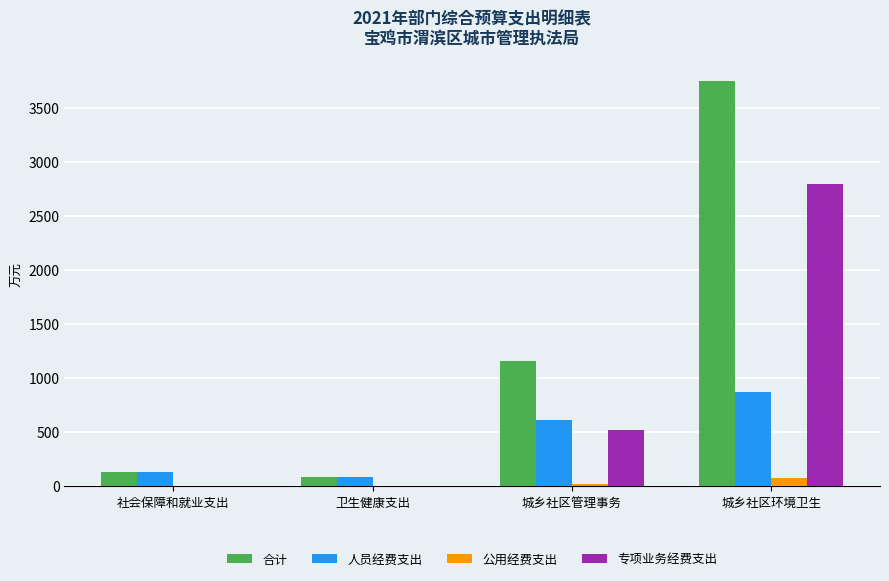

What value does the 专项业务经费支出 series have at 城乡社区环境卫生?

2797.6